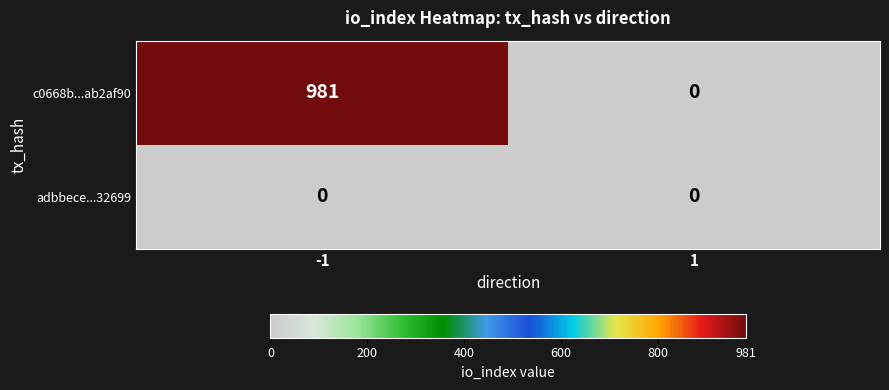

What is the spread (max minus min) of values at -1?

981